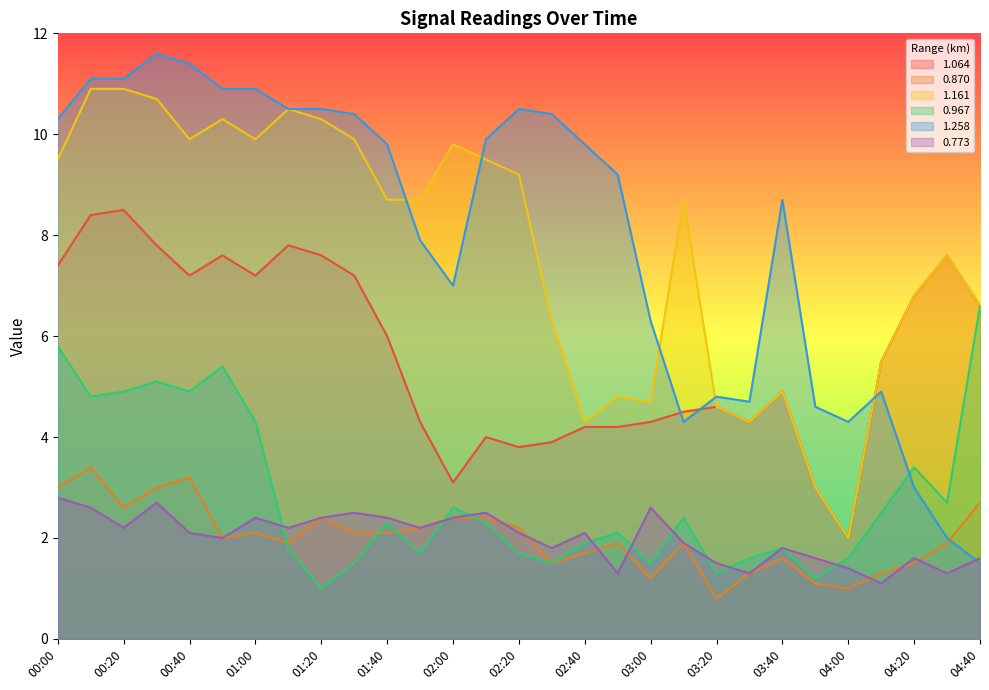

The value of 0.870 at 00:00 is 1.3. True or false?

False